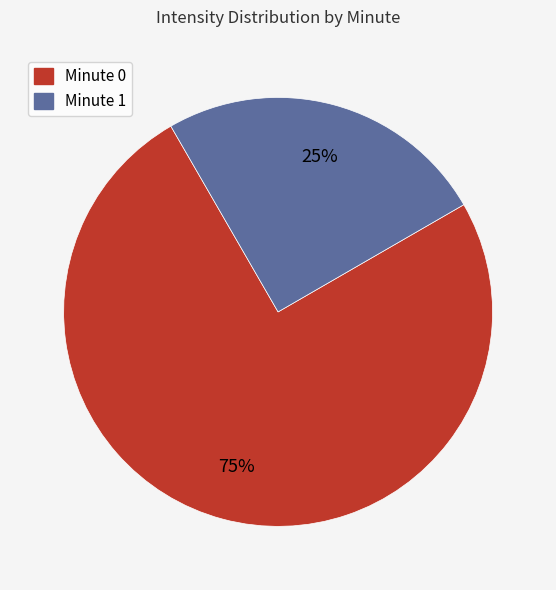

To the nearest percent, what is the average slice percentage?

50%